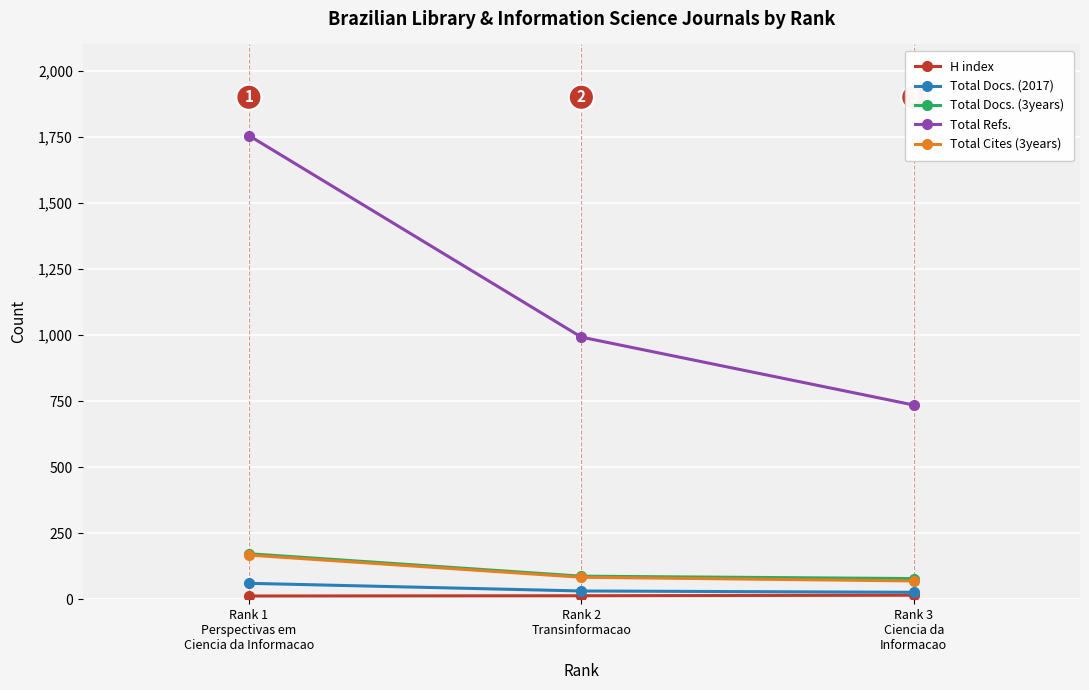

What position from the right is Rank 2
Transinformacao?

2